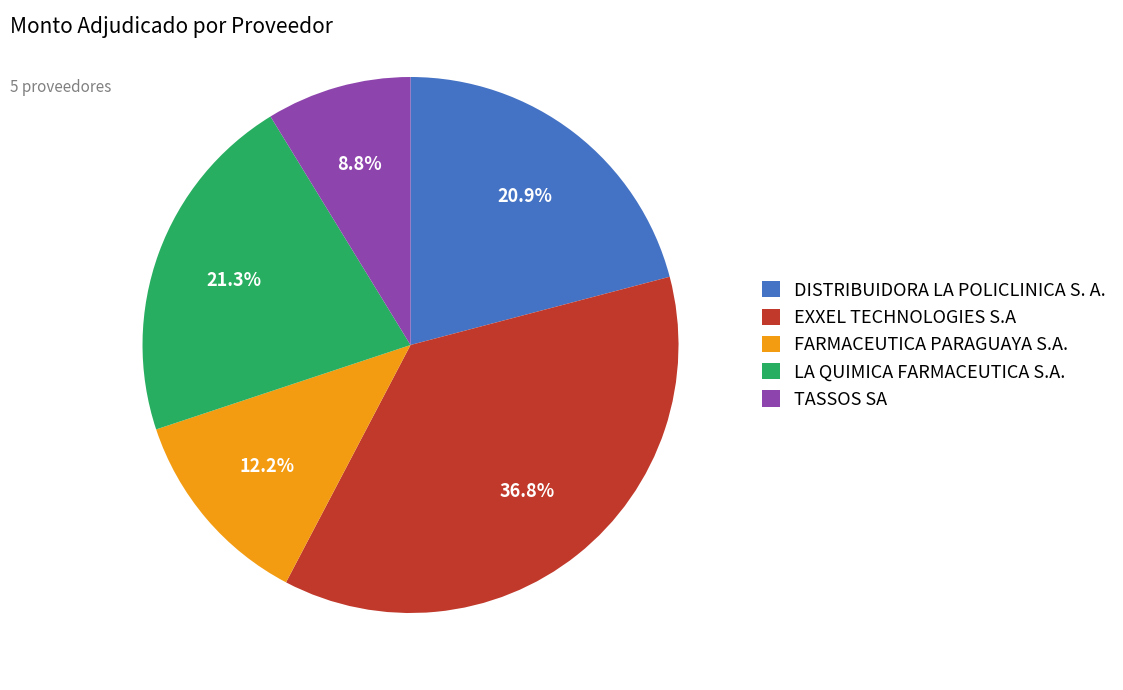

To the nearest percent, what percentage of the pie is TASSOS SA?

9%